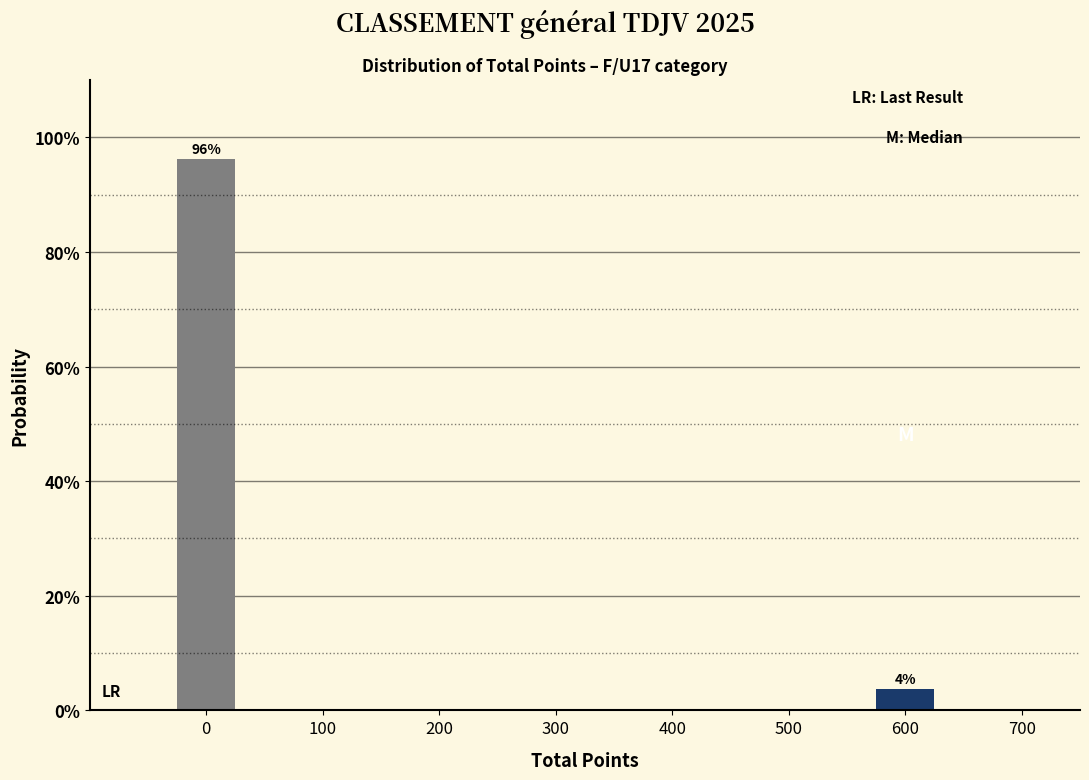

List the labels in order of value, largest first.

0, 600